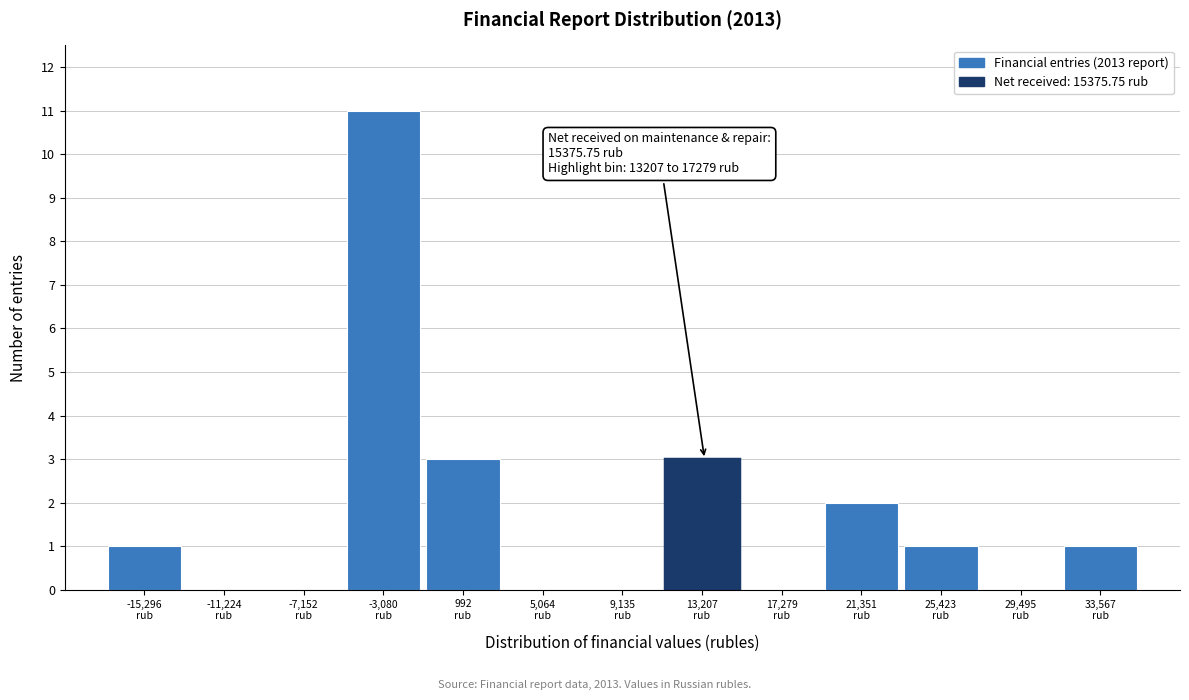

What is the greatest value displayed?

11